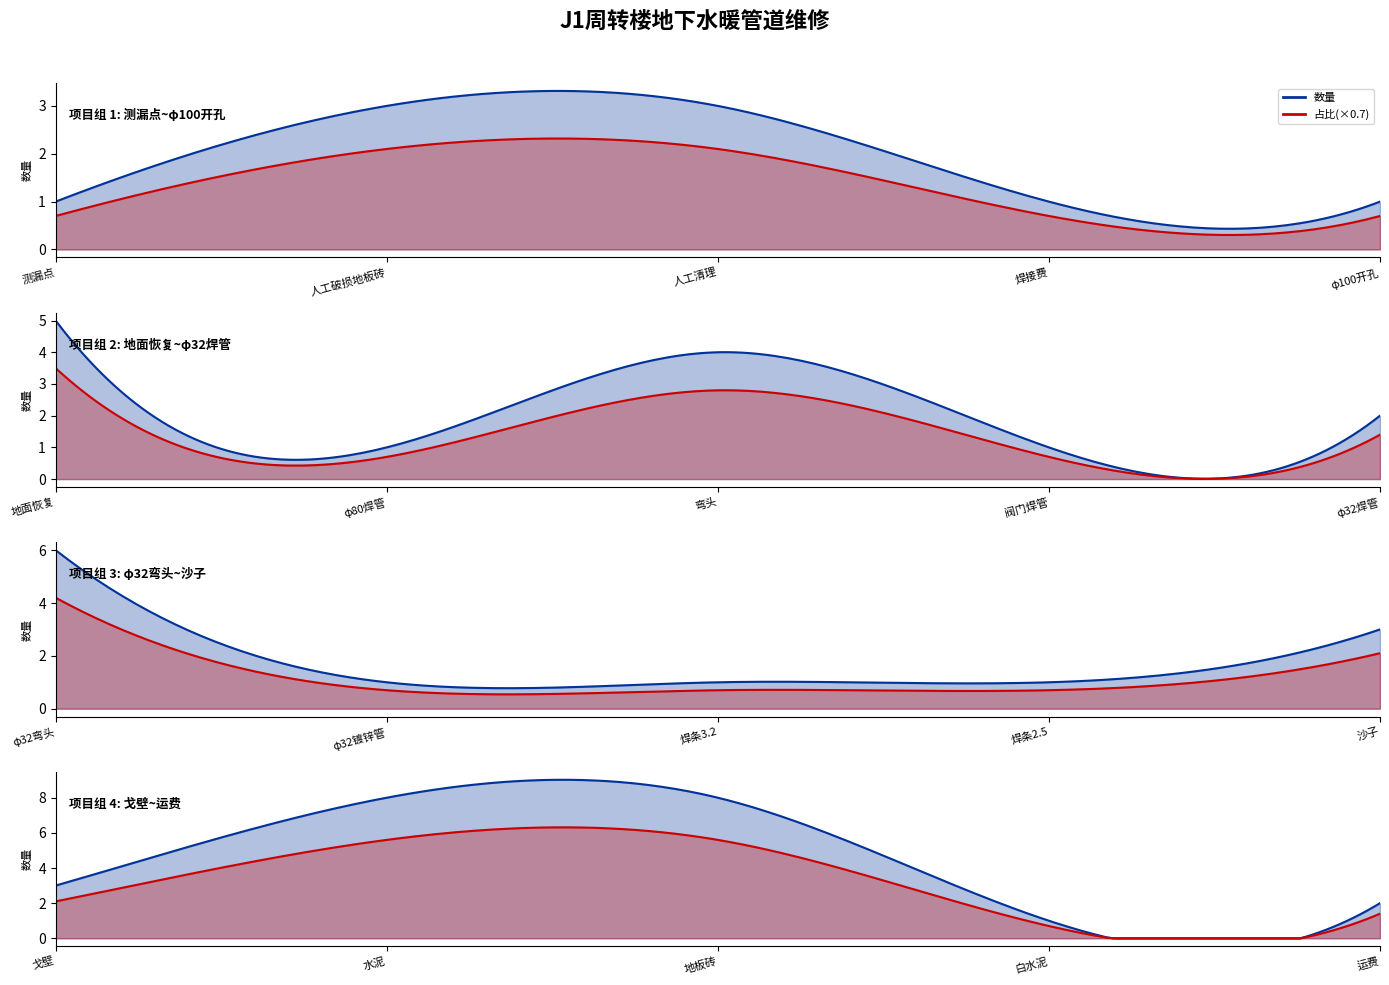

What is the label of the 4th point from the right?

水泥